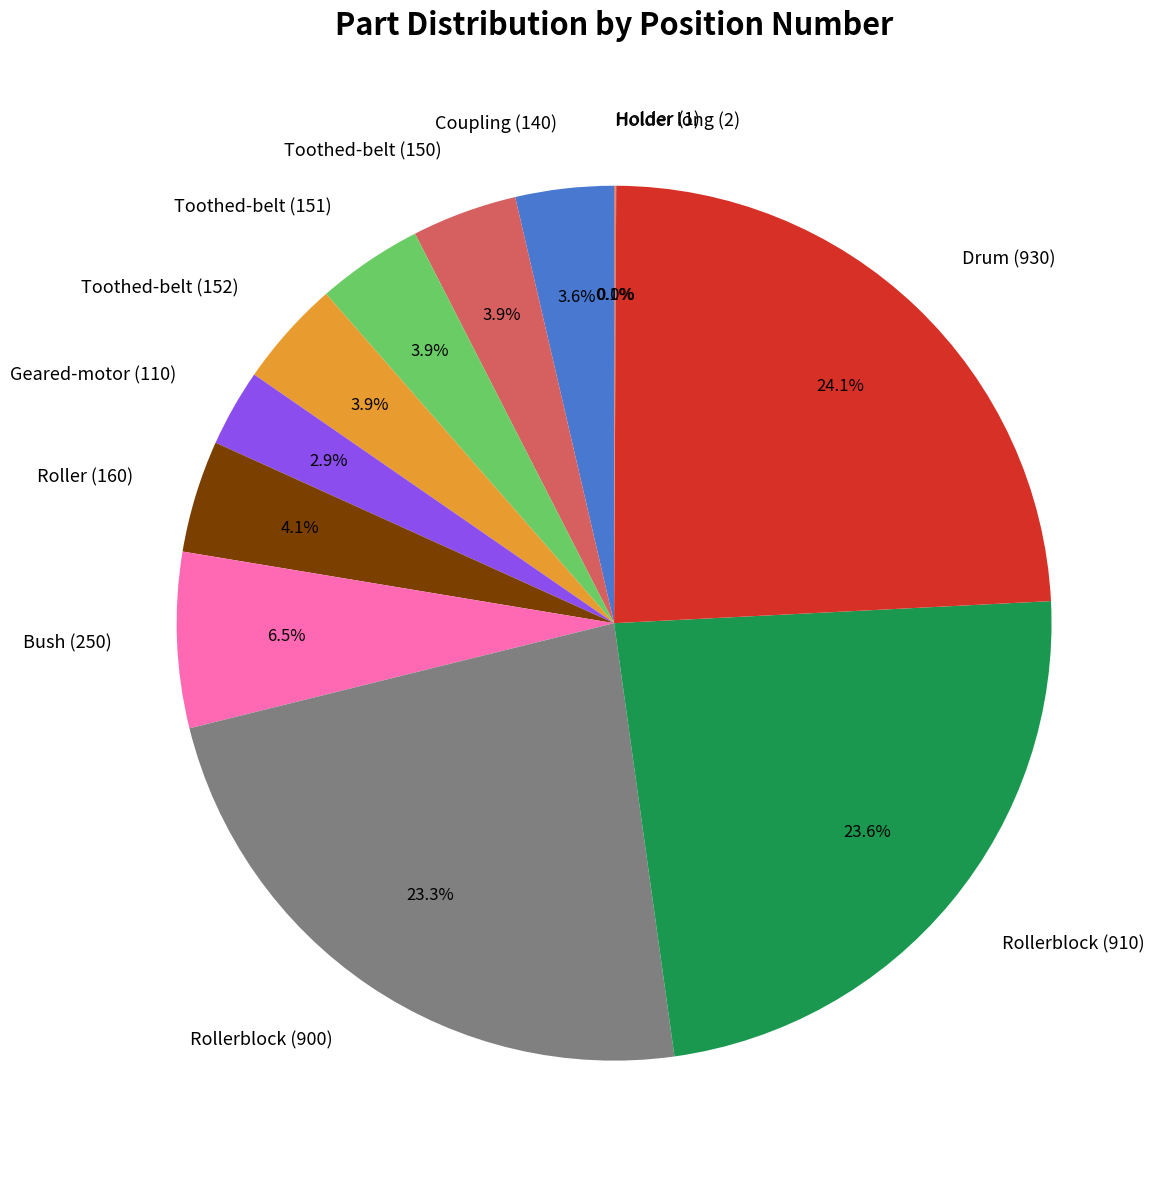

To the nearest percent, what is the difference between the Roller (160) and Coupling (140) slice percentages?

1%